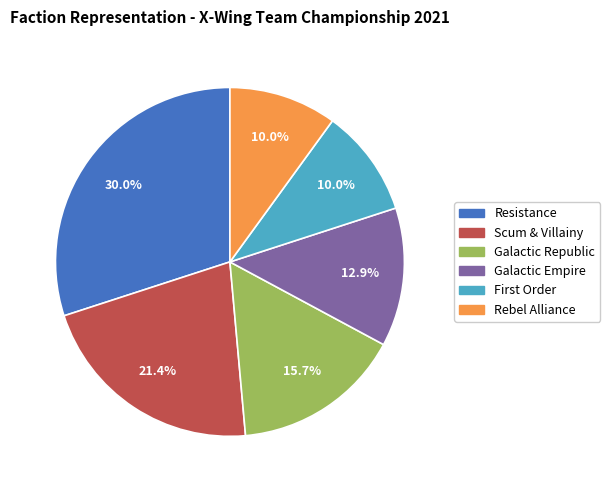

Approximately how many times larger is the value at Rebel Alliance compared to Galactic Republic?

0.6